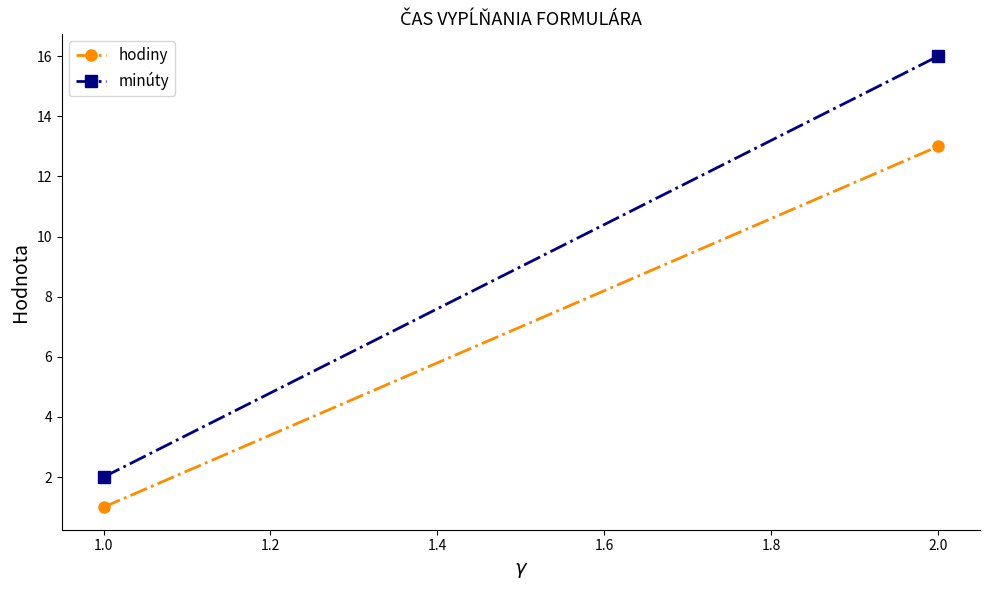

Reading left to right, extract all data points from this chart.

hodiny: 1	13
minúty: 2	16